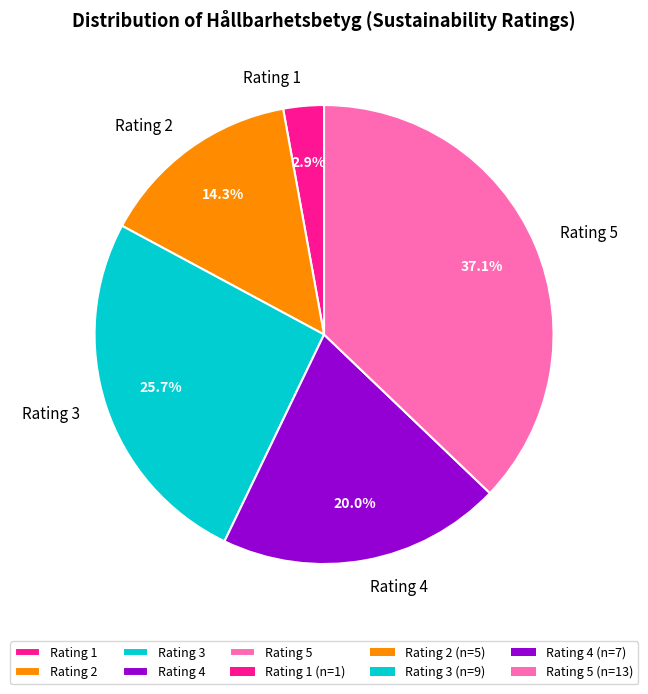

Which category has the biggest portion of the pie?

Rating 5